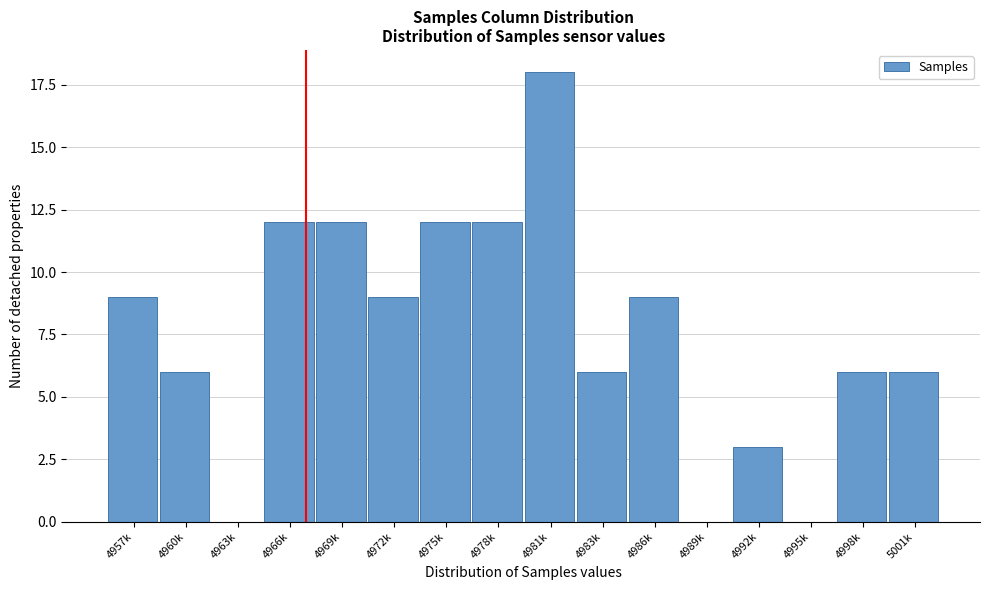

Reading right to left, transcribe all the data shown in this chart.

5001k=6	4998k=6	4995k=0	4992k=3	4989k=0	4986k=9	4983k=6	4981k=18	4978k=12	4975k=12	4972k=9	4969k=12	4966k=12	4963k=0	4960k=6	4957k=9